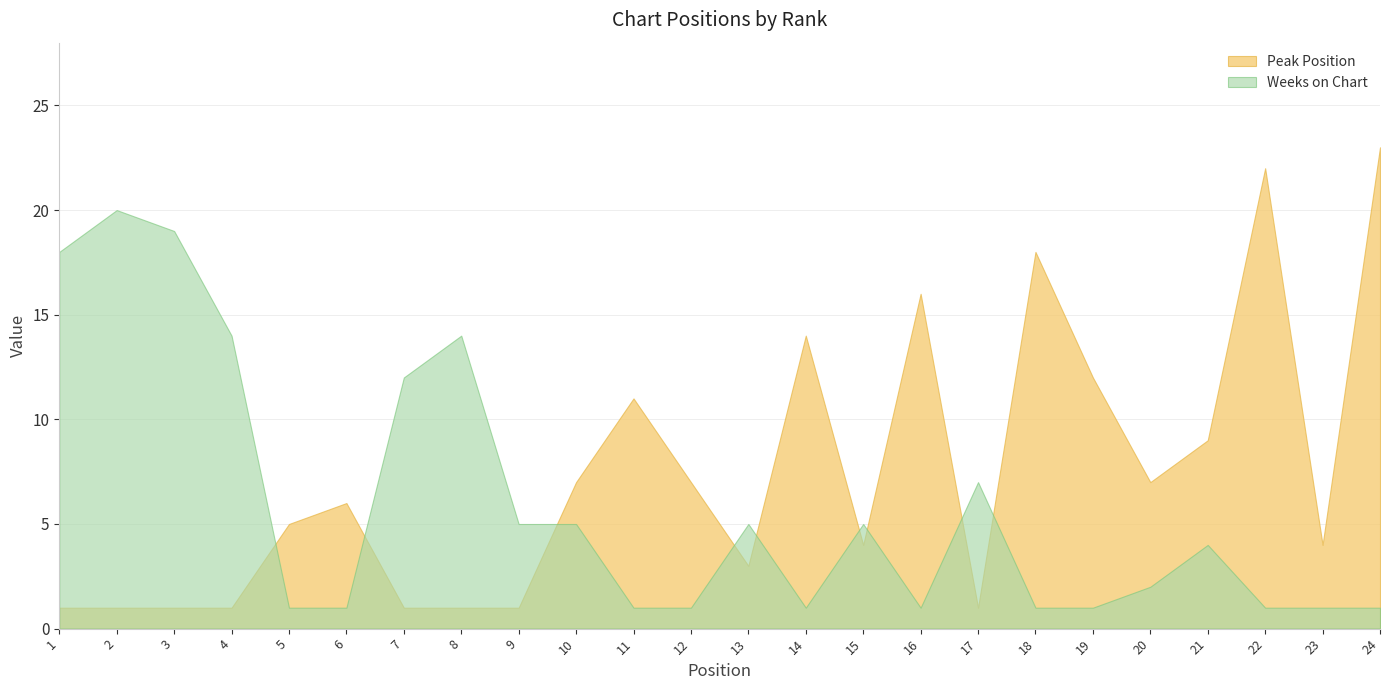

The Weeks on Chart series shows 1 at 16. True or false?

True